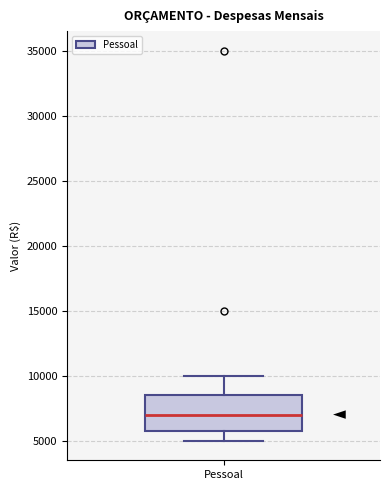

Where is the upper edge of the box for Pessoal on the y-axis? The values are not printed on the chart, so give them approximately, as read against the axis.

8500